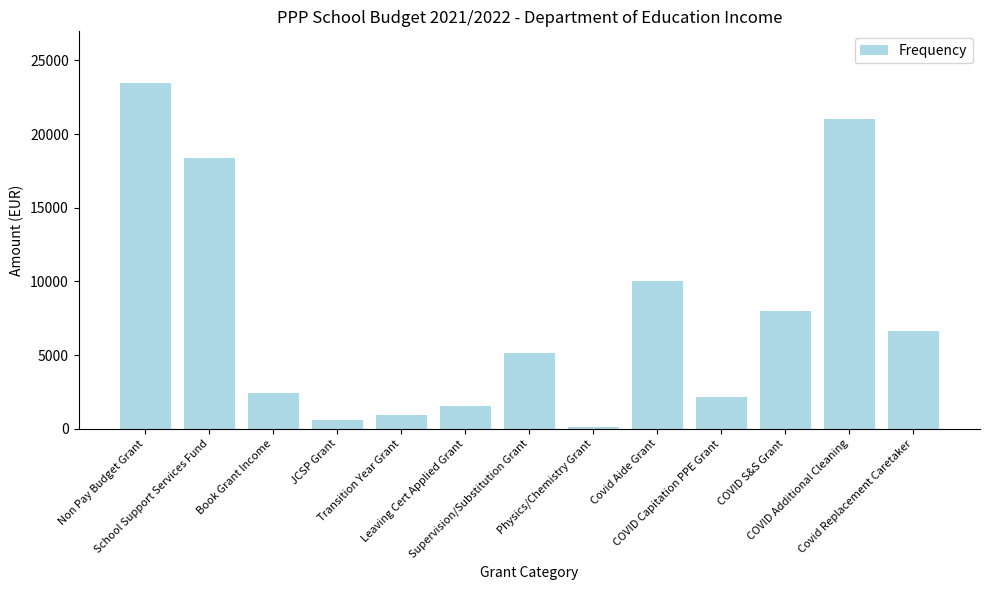

What is the ratio of the value at Supervision/Substitution Grant to the value at COVID Capitation PPE Grant?

2.4